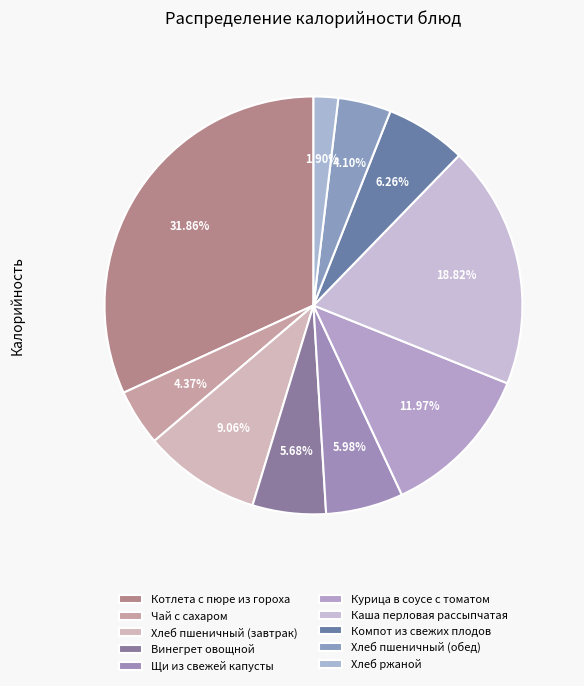

What is the total percentage of Компот из свежих плодов and Чай с сахаром?

10.6%